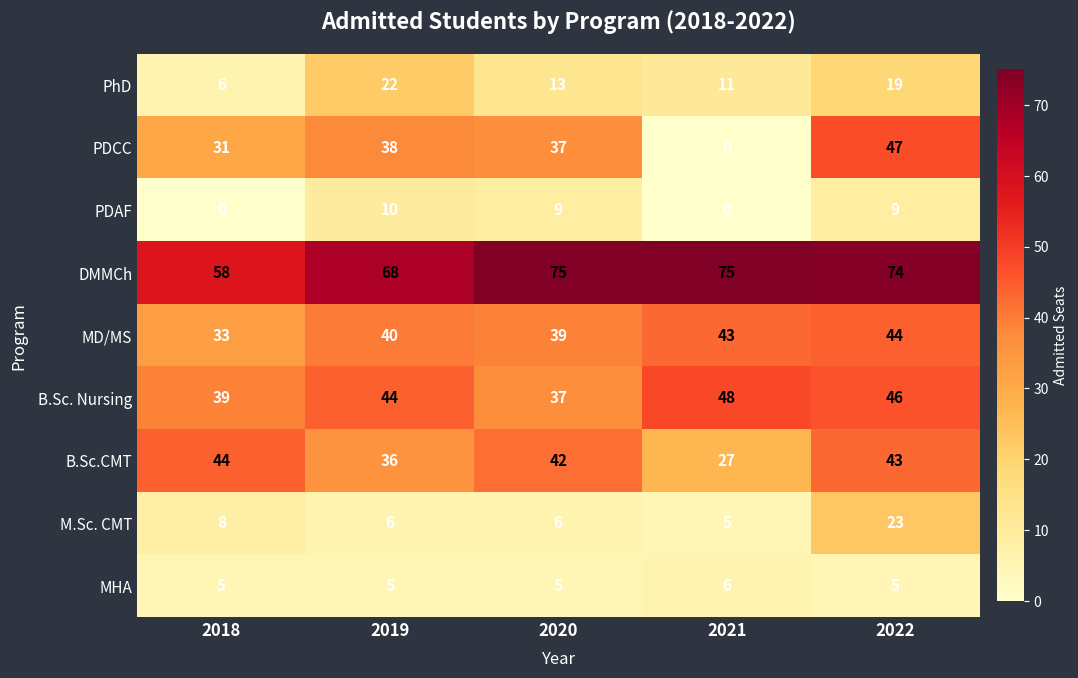

Count the number of categories in the chart.

5